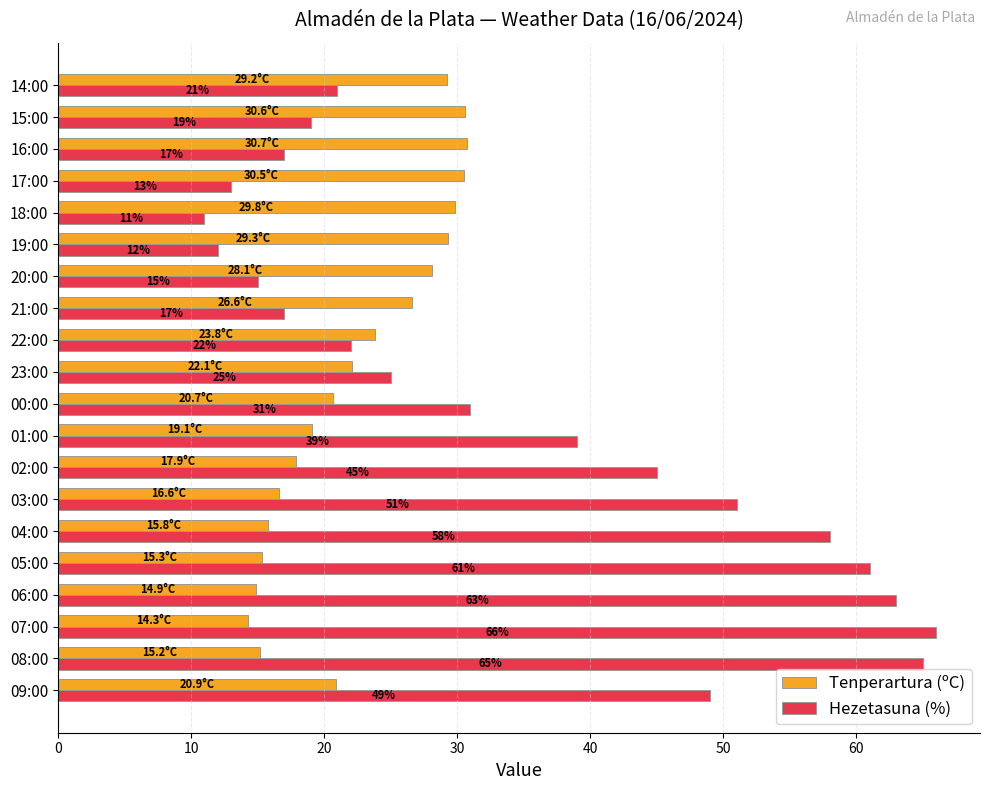

Which series has the widest spread of values?

Hezetasuna (%)